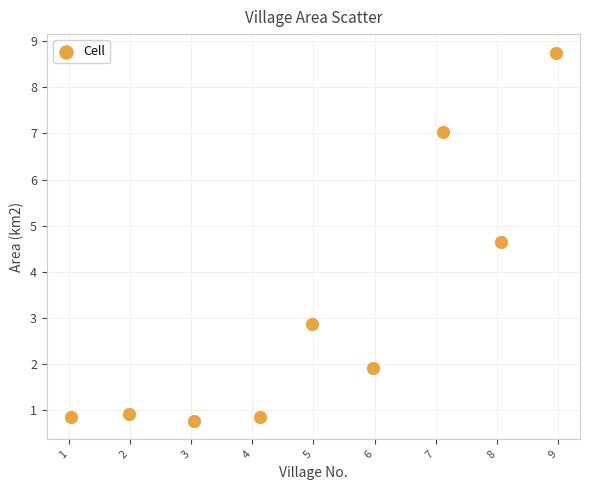

What is the average Y value?

3.2